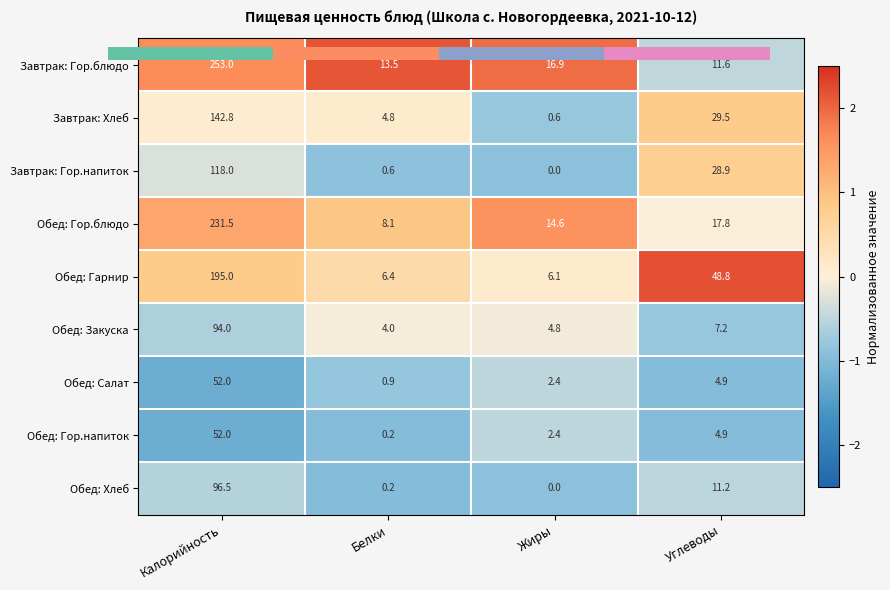

List the series in order of their peak value, lowest first.

Обед: Хлеб, Обед: Салат, Обед: Гор.напиток, Обед: Закуска, Завтрак: Гор.напиток, Завтрак: Хлеб, Обед: Гор.блюдо, Завтрак: Гор.блюдо, Обед: Гарнир